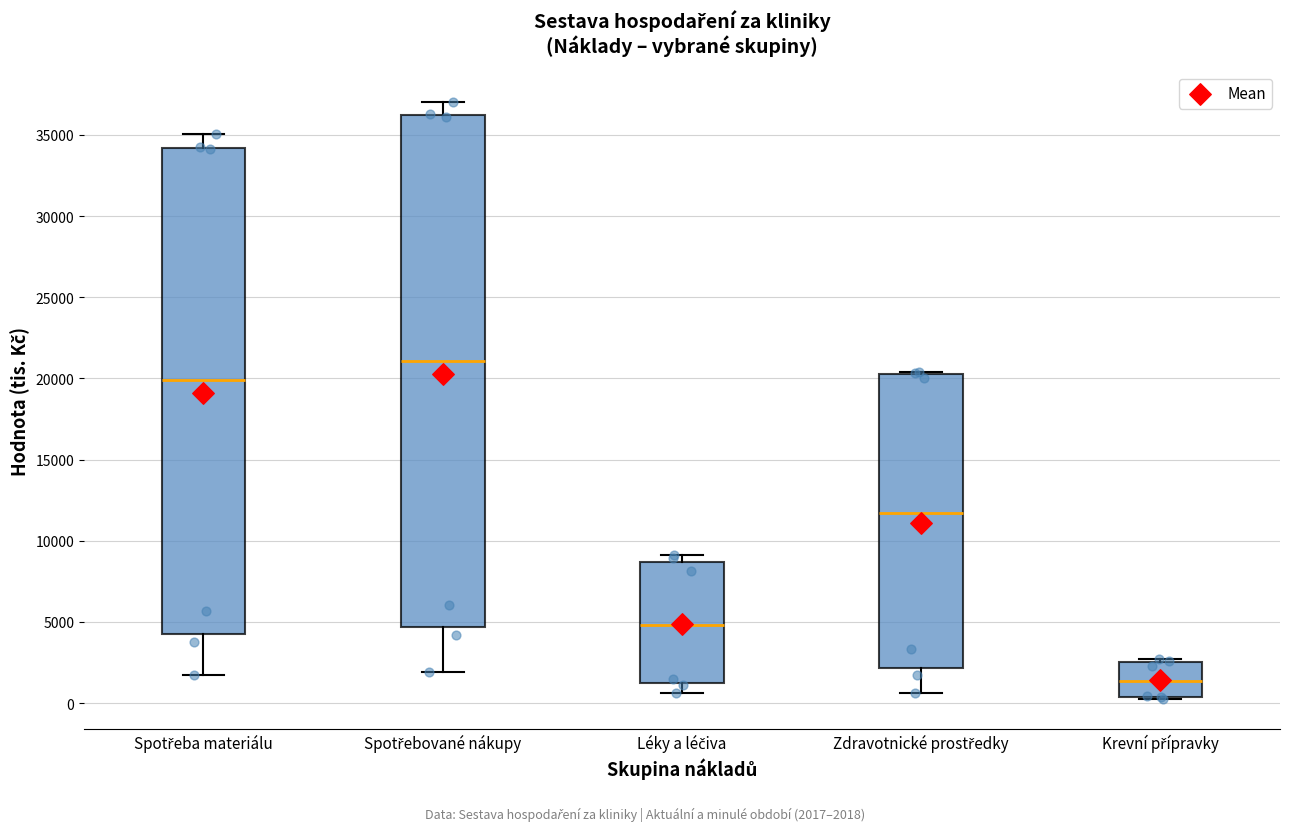

Reading left to right, read every box against the y-axis: the position of its median line, the range the box covers, and the ends of its whiskers. The values are not printed on the chart, so give them approximately, as read against the axis.

Spotřeba materiálu: median 20000, box 4000 to 34000, whiskers 1500 to 35000
Spotřebované nákupy: median 21000, box 4500 to 36000, whiskers 2000 to 37000
Léky a léčiva: median 5000, box 1000 to 8500, whiskers 500 to 9000
Zdravotnické prostředky: median 11500, box 2000 to 20500, whiskers 500 to 20500
Krevní přípravky: median 1500, box 500 to 2500, whiskers 500 to 2500 (just above the box's upper edge)